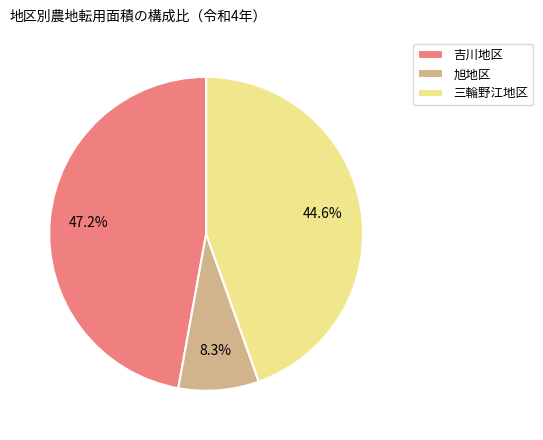

To the nearest percent, what is the difference between the largest and smallest slice percentages?

39%